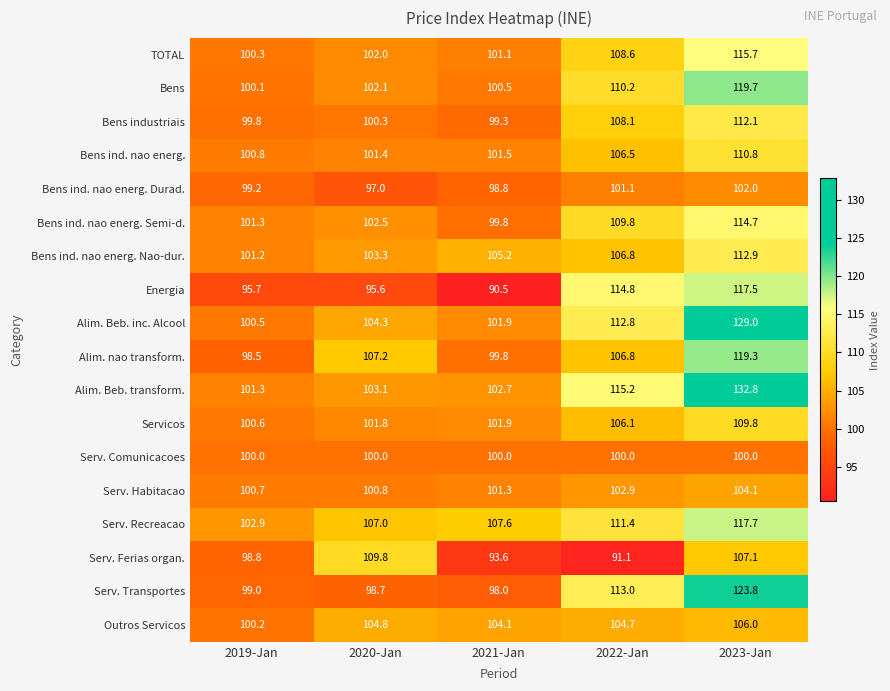

Is the value of Bens ind. nao energ. Semi-d. at 2022-Jan greater than the value of Serv. Habitacao at 2020-Jan?

Yes